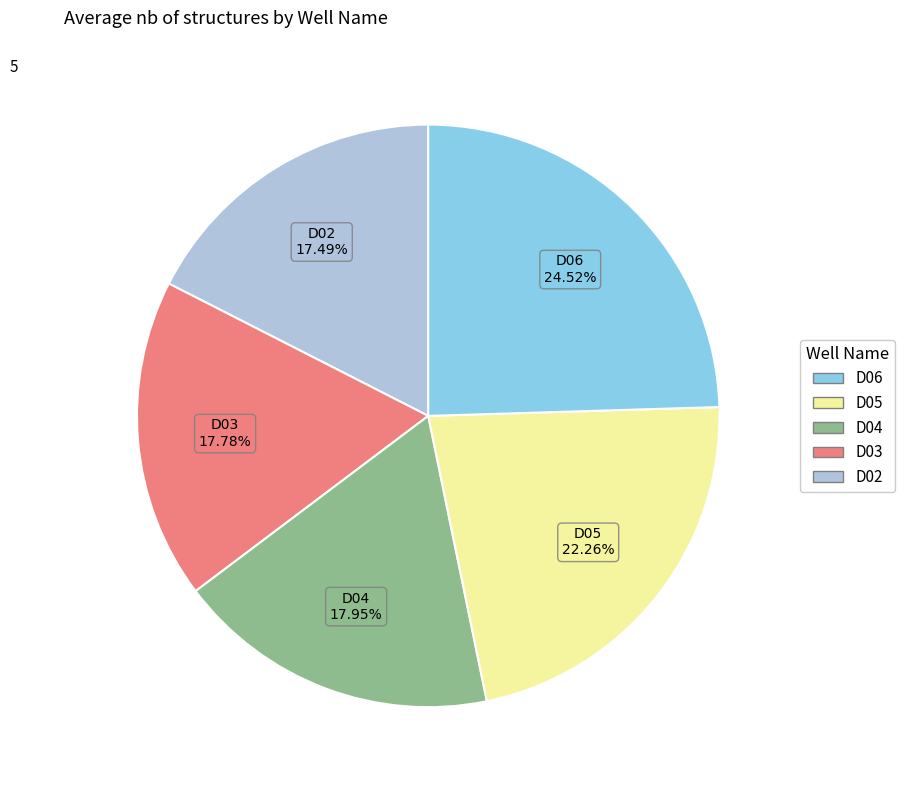

How much of the chart is everything except D02?

82.4%